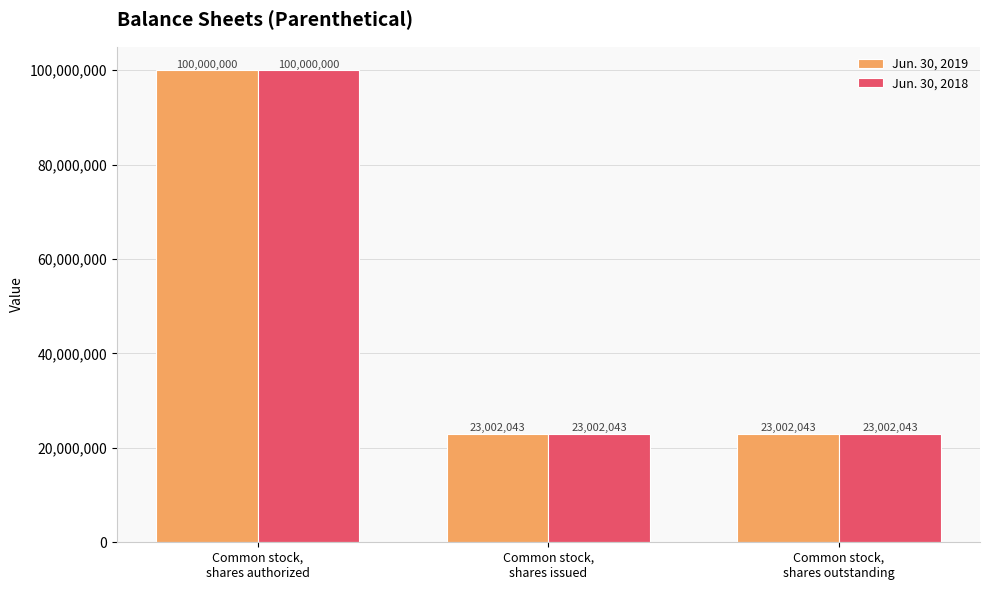

What is the sum of all Jun. 30, 2019 values?

146004086